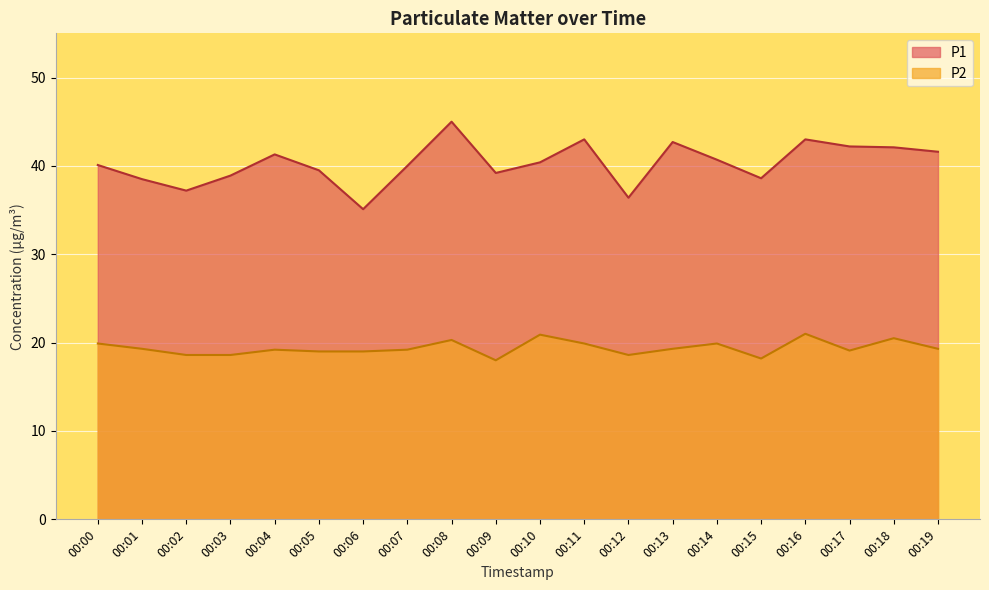

What is the value of the P1 point at the 12th from the left?

43.0